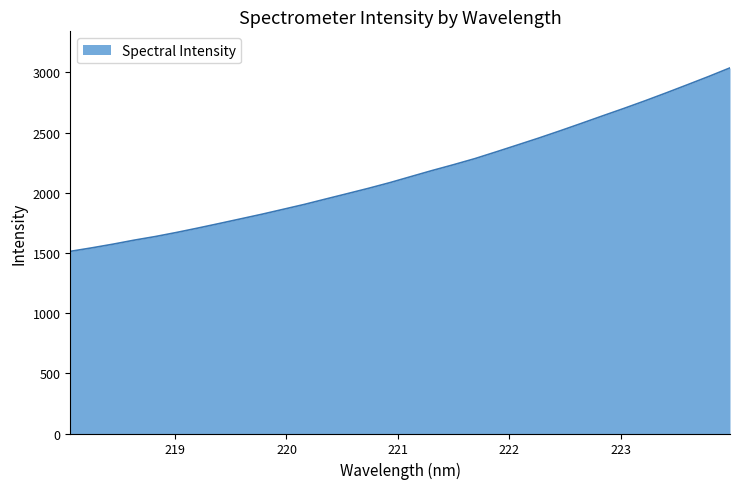

What is the average value?

2167.8